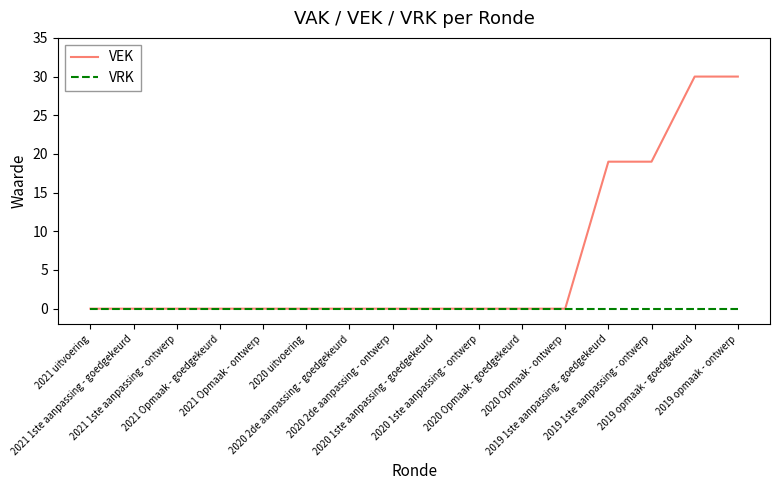

Reading left to right, transcribe all the data shown in this chart.

VEK: 2021 uitvoering=0	2021 1ste aanpassing - goedgekeurd=0	2021 1ste aanpassing - ontwerp=0	2021 Opmaak - goedgekeurd=0	2021 Opmaak - ontwerp=0	2020 uitvoering=0	2020 2de aanpassing - goedgekeurd=0	2020 2de aanpassing - ontwerp=0	2020 1ste aanpassing - goedgekeurd=0	2020 1ste aanpassing - ontwerp=0	2020 Opmaak - goedgekeurd=0	2020 Opmaak - ontwerp=0	2019 1ste aanpassing - goedgekeurd=19	2019 1ste aanpassing - ontwerp=19	2019 opmaak - goedgekeurd=30	2019 opmaak - ontwerp=30
VRK: 2021 uitvoering=0	2021 1ste aanpassing - goedgekeurd=0	2021 1ste aanpassing - ontwerp=0	2021 Opmaak - goedgekeurd=0	2021 Opmaak - ontwerp=0	2020 uitvoering=0	2020 2de aanpassing - goedgekeurd=0	2020 2de aanpassing - ontwerp=0	2020 1ste aanpassing - goedgekeurd=0	2020 1ste aanpassing - ontwerp=0	2020 Opmaak - goedgekeurd=0	2020 Opmaak - ontwerp=0	2019 1ste aanpassing - goedgekeurd=0	2019 1ste aanpassing - ontwerp=0	2019 opmaak - goedgekeurd=0	2019 opmaak - ontwerp=0